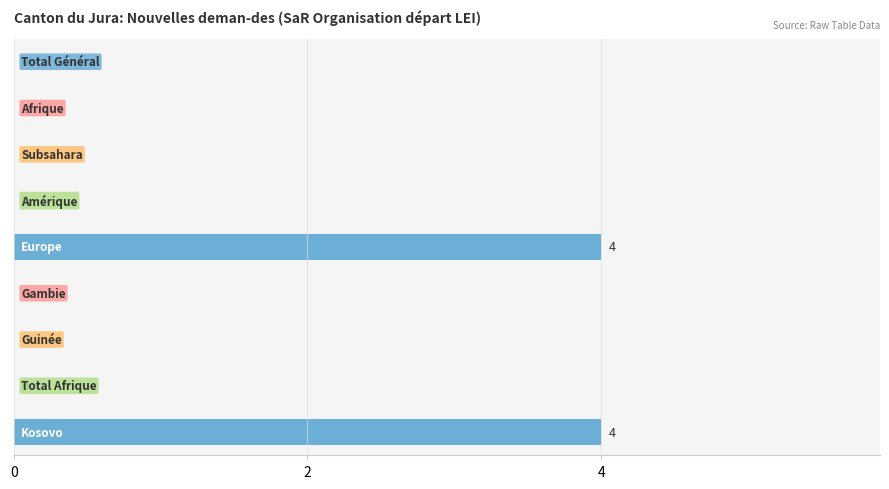

What is the sum of all values?

8